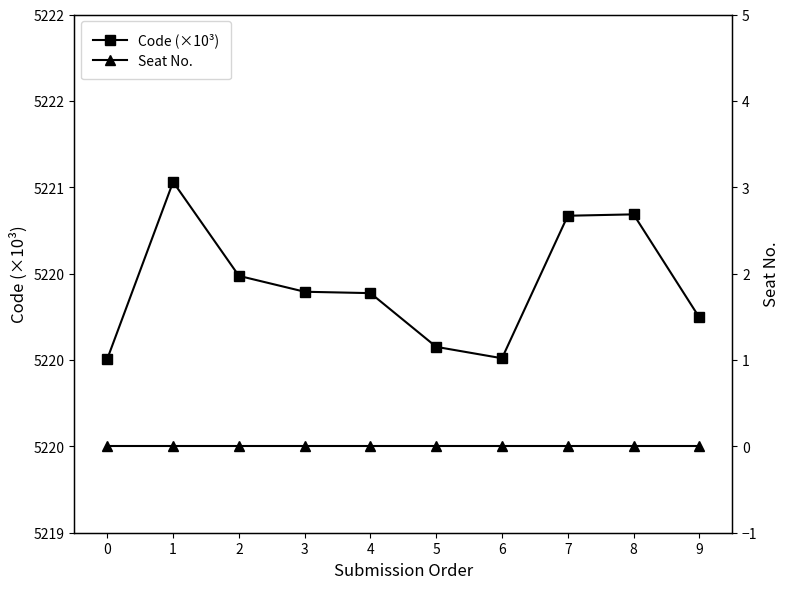

At how many categories does at least one series exceed 5010?

10